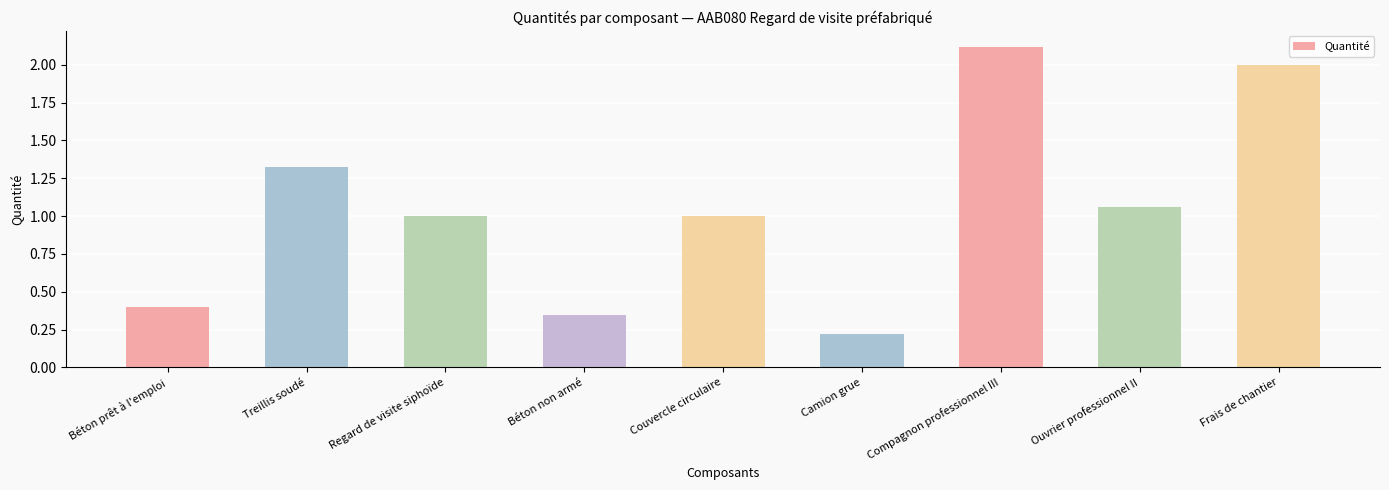

What is the maximum value shown in the chart?

2.1